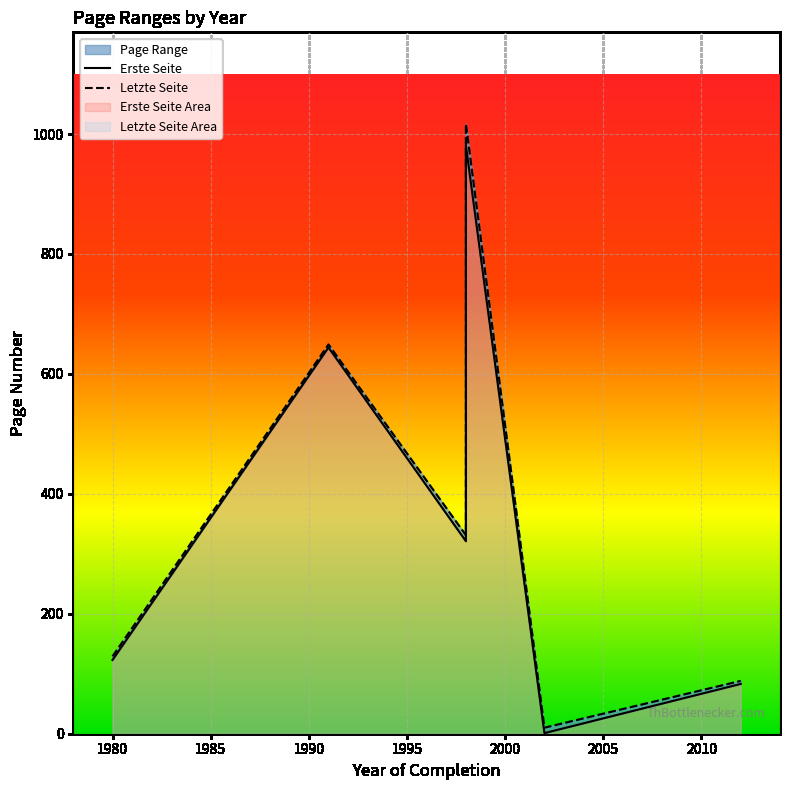

True or false: Erste Seite has more than 0 interior local peaks.

True